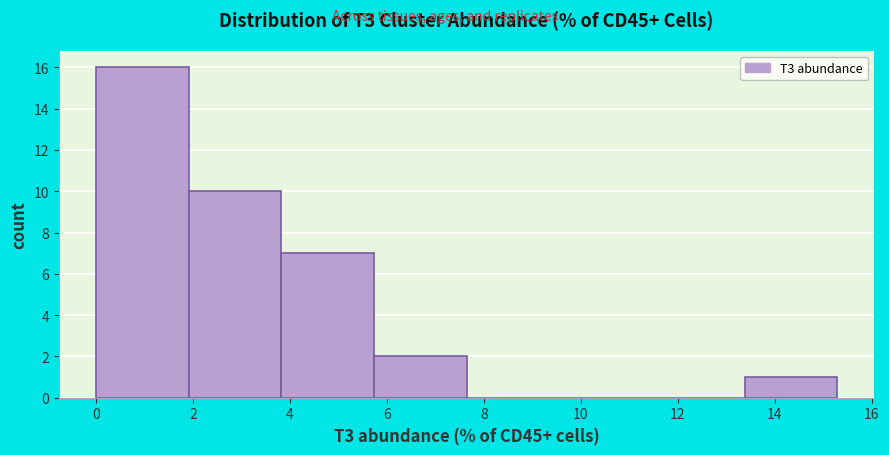

Which range on the x-axis has the tallest bar?

0.0 to 2.0